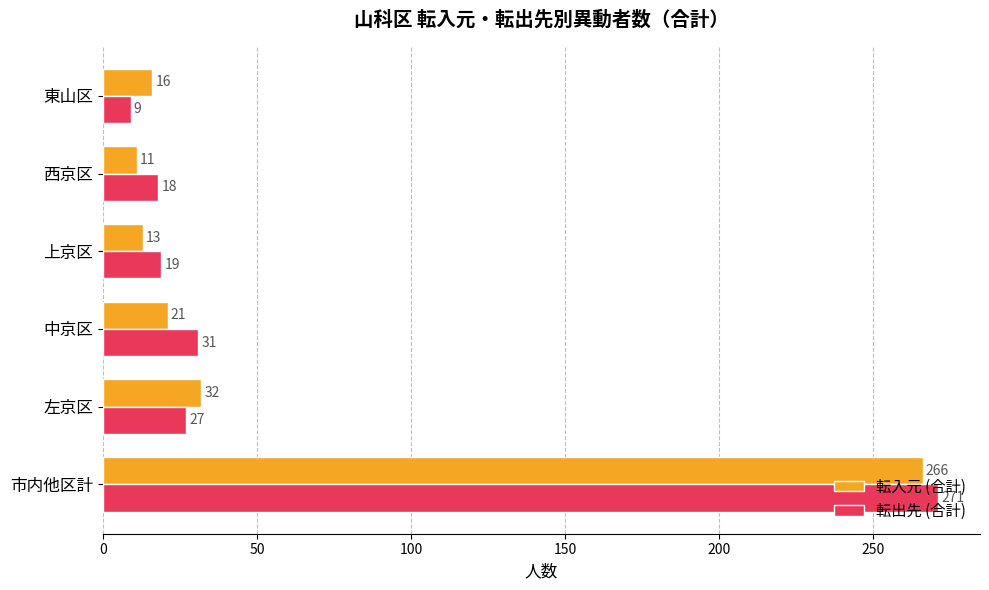

Rank the series by their maximum value, from highest to lowest.

転出先 (合計), 転入元 (合計)